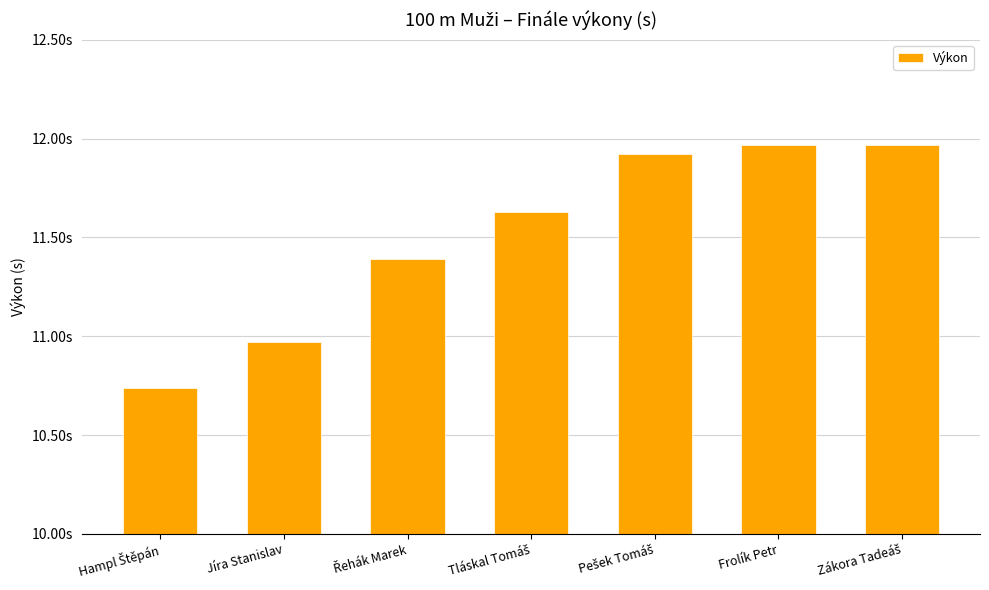

At which label is the value closest to 11?

Jíra Stanislav